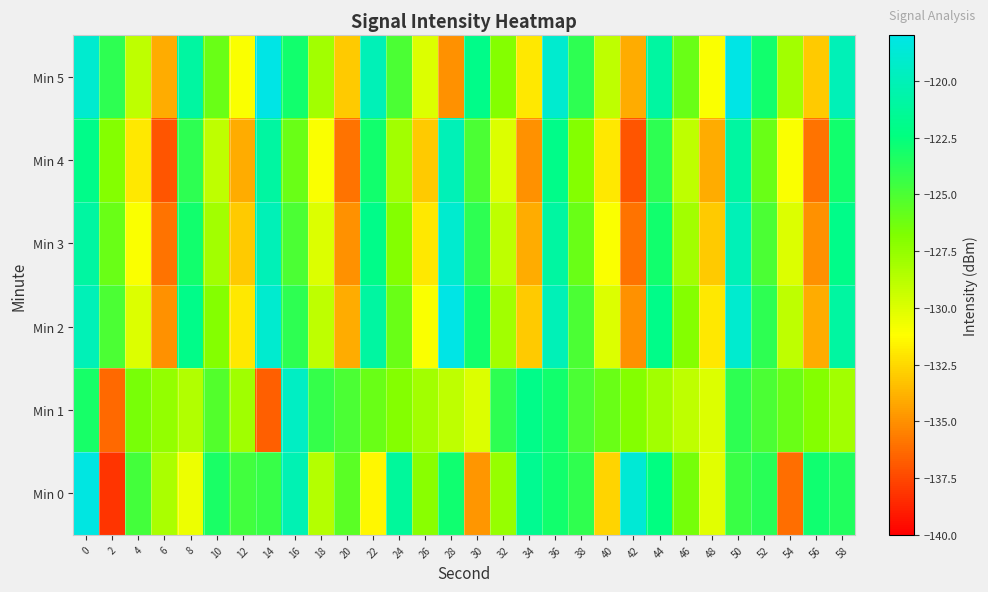

What is the greatest value displayed?

-118.0